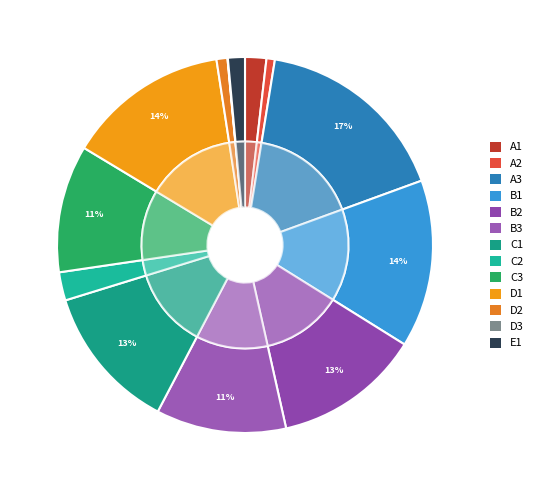

Is there a majority slice in this chart?

No